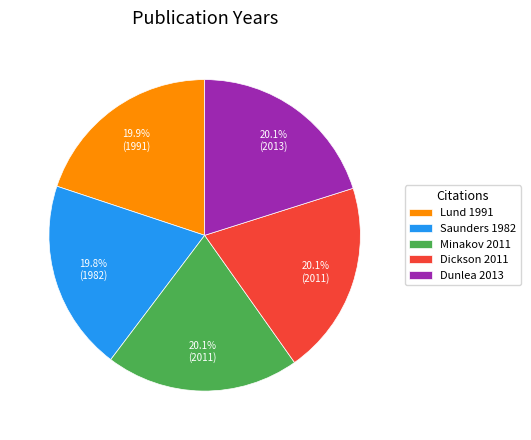

Combined, what portion of the pie is Dickson 2011 and Lund 1991?

40.0%